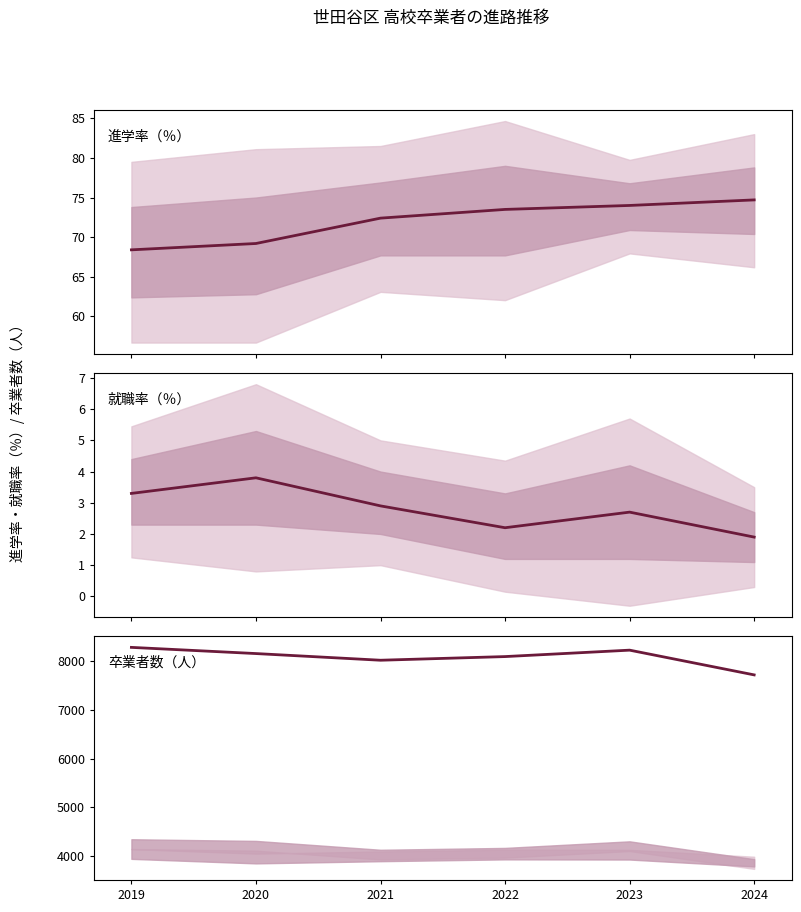

Reading left to right, list all the values displayed in this chart.

総数_進学率: 2019=68.4	2020=69.2	2021=72.4	2022=73.5	2023=74.0	2024=74.7
総数_就職率: 2019=3.3	2020=3.8	2021=2.9	2022=2.2	2023=2.7	2024=1.9
総数_卒業者数: 2019=8283.0	2020=8156.0	2021=8019.0	2022=8094.0	2023=8226.0	2024=7718.0